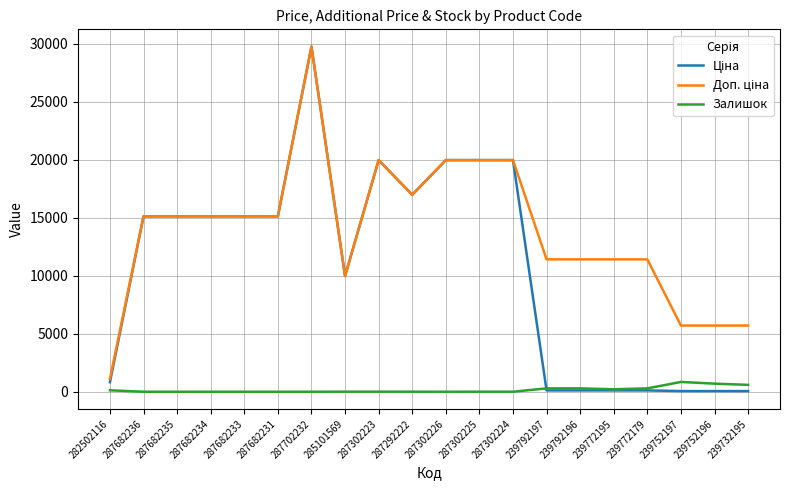

Does the chart display data point markers on the line(s)?

No